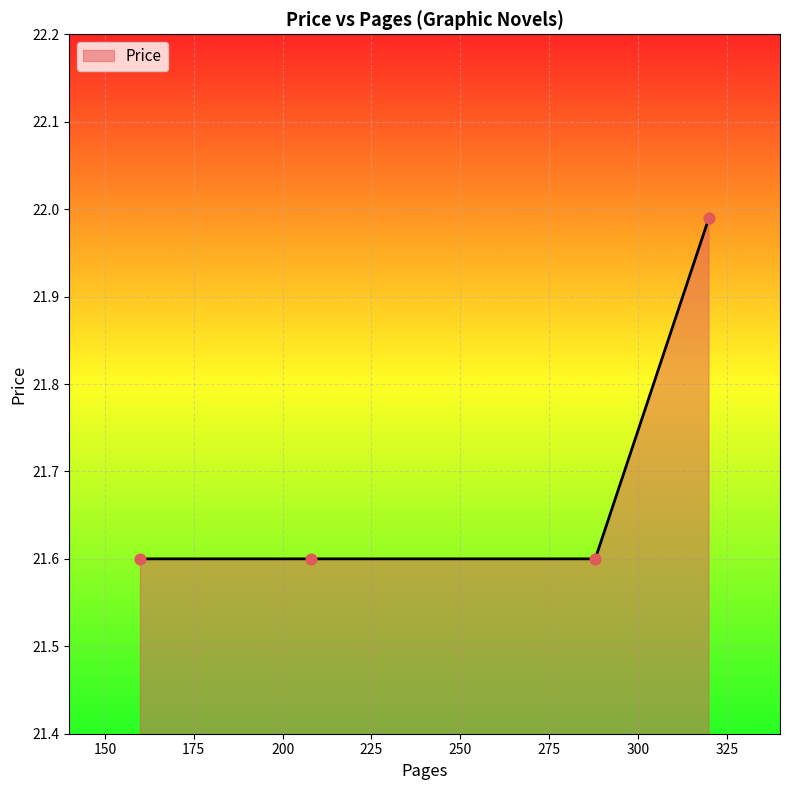

What is the difference between the maximum and minimum values?

0.4